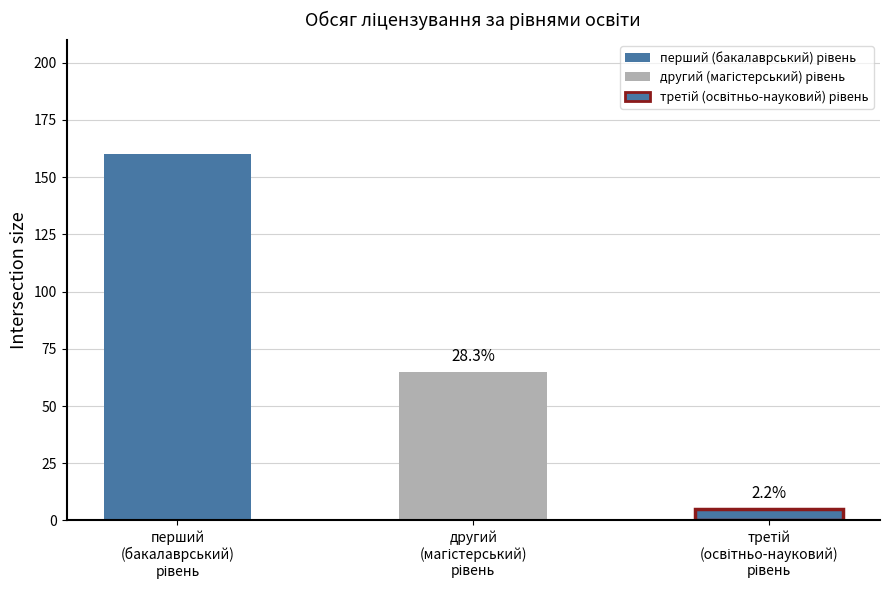

Which has a higher value, перший (бакалаврський) рівень or третій (освітньо-науковий) рівень?

перший (бакалаврський) рівень